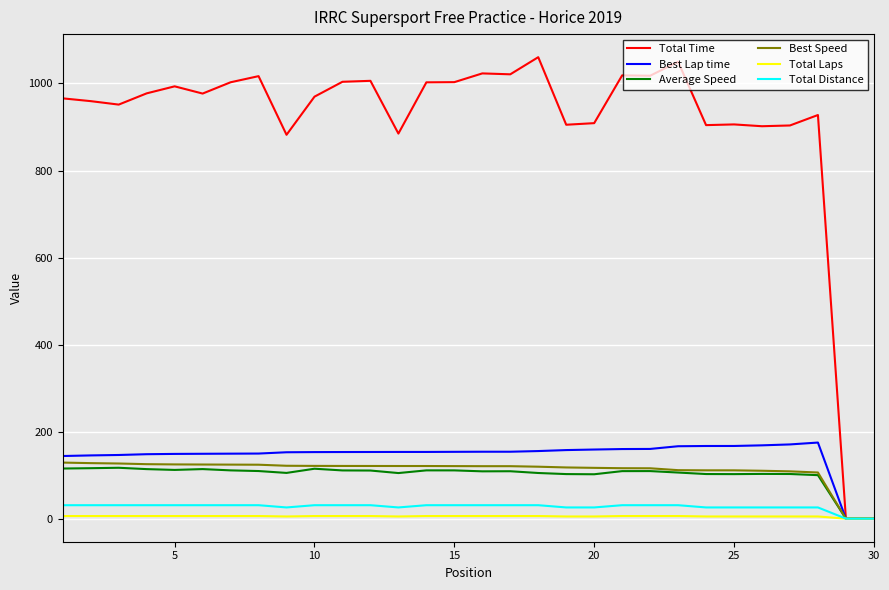

Which series has the widest spread of values?

Total Time